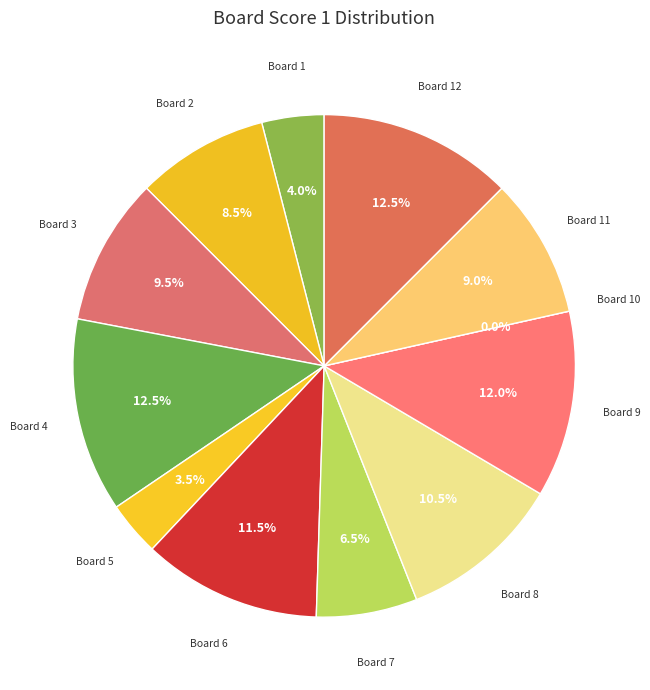

Is there any slice that represents more than half of the pie?

No